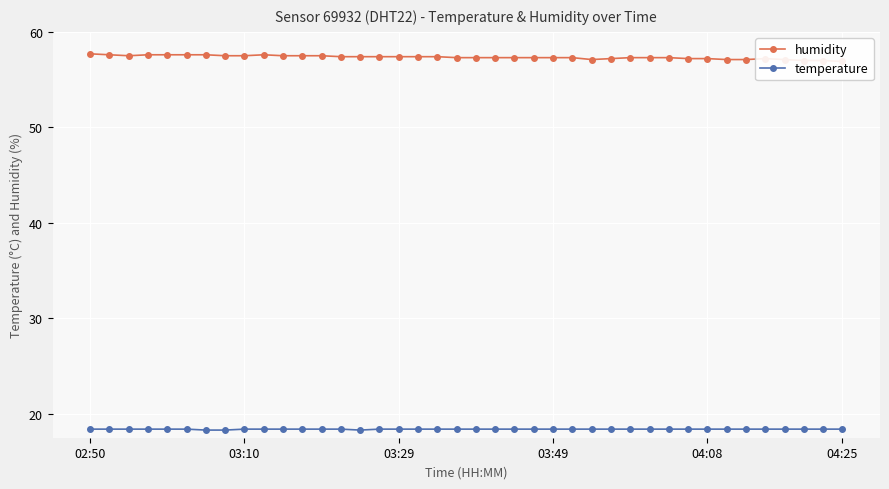

True or false: humidity and temperature cross at least once.

False